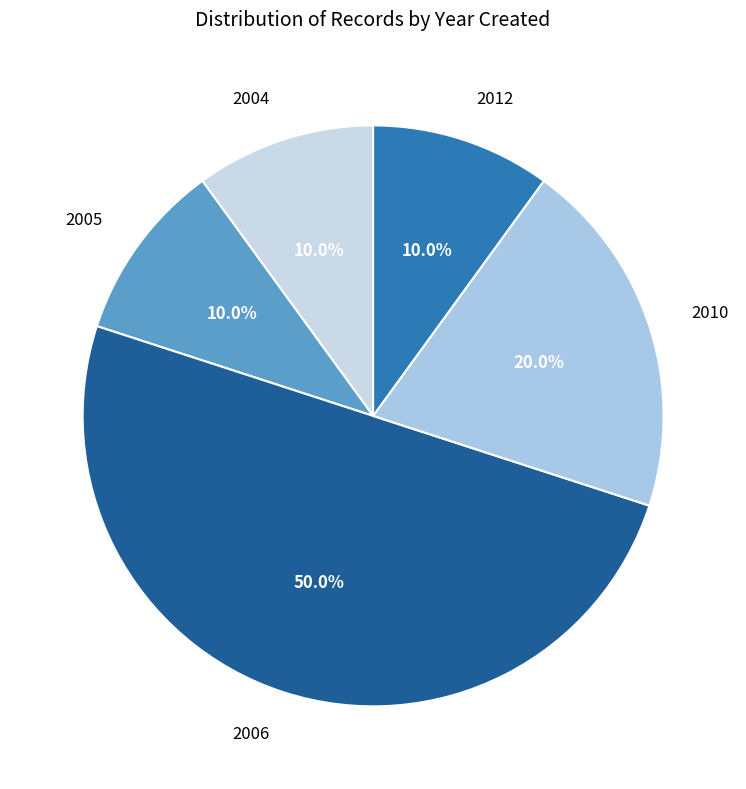

How much of the chart is everything except 2005?

90.0%